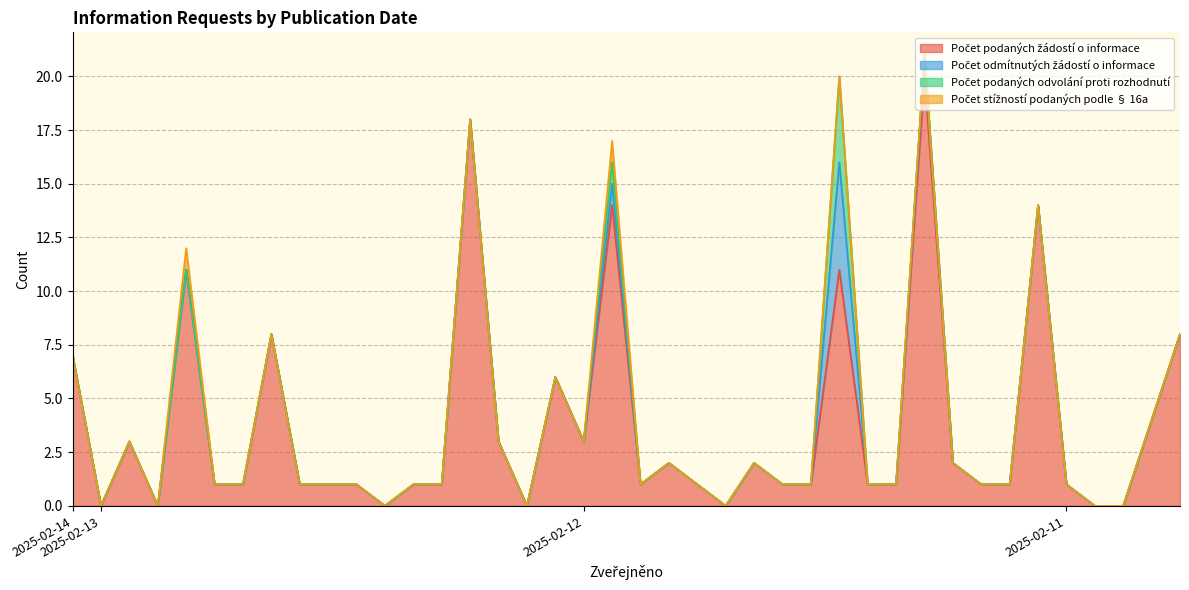

What is the greatest value displayed?

20